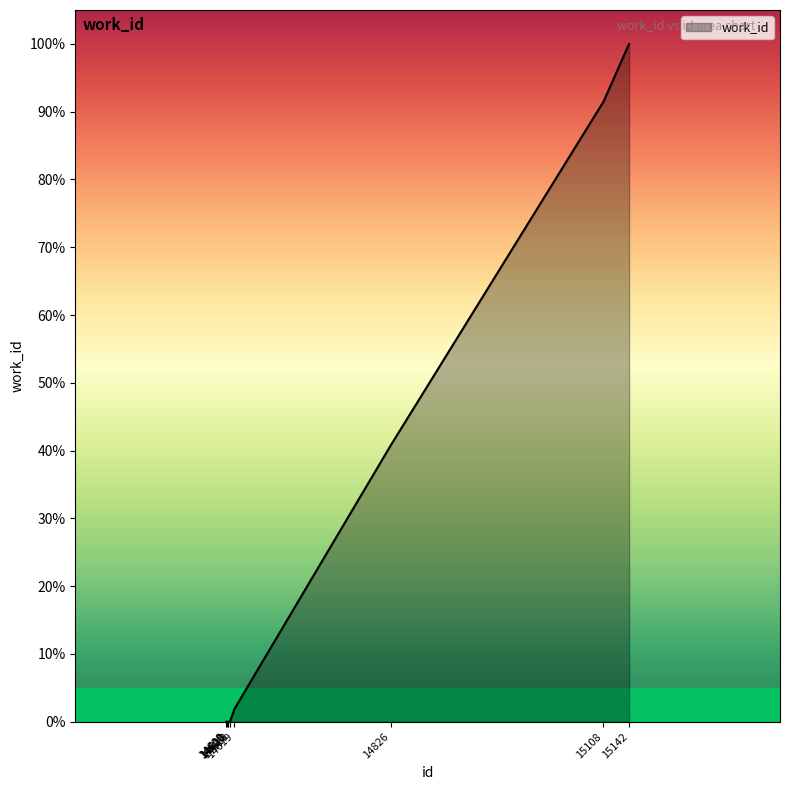

What is the difference between the maximum and minimum values?

100.0